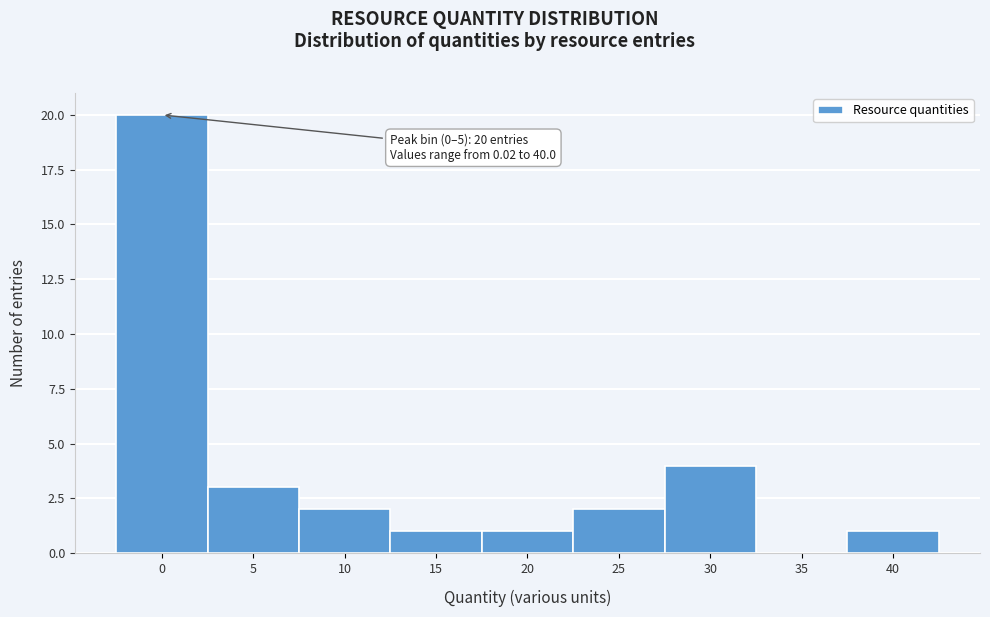

Reading right to left, what are all the values shown in this chart?

40=1	35=0	30=4	25=2	20=1	15=1	10=2	5=3	0=20